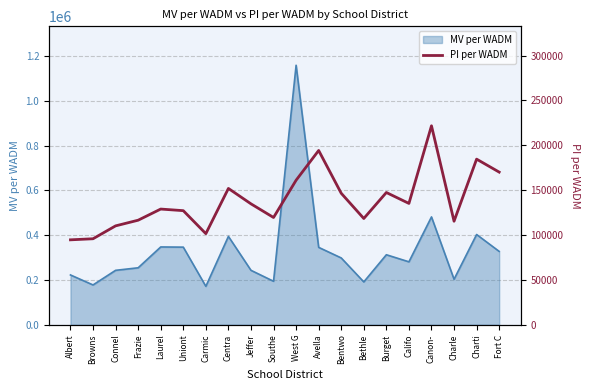

At which label does the data first exceed 134727?

Centra